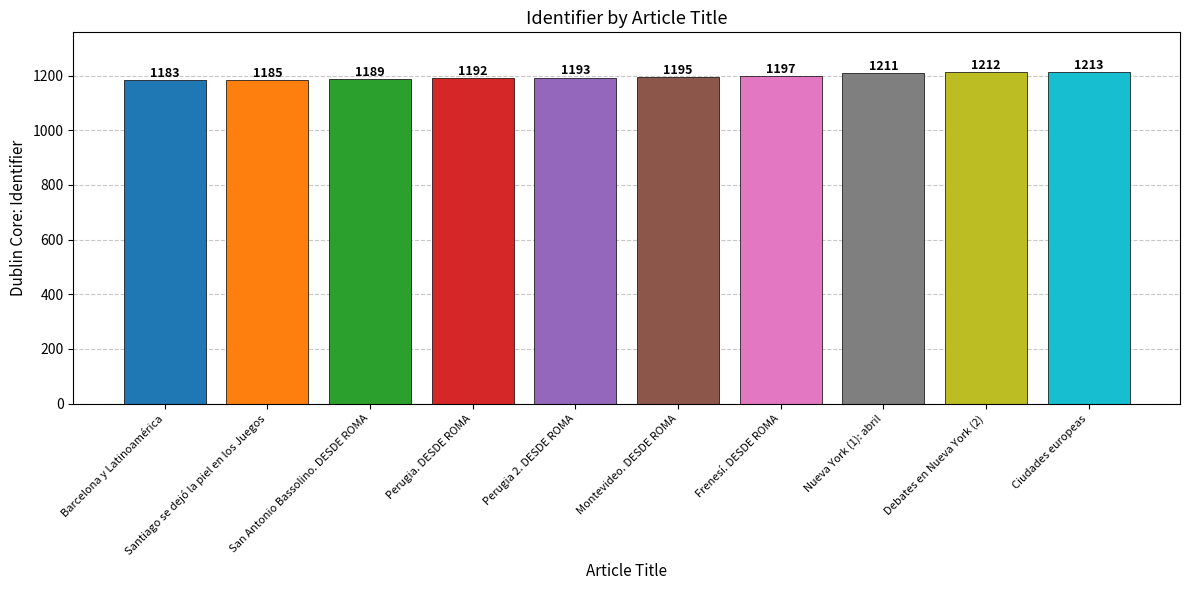

Rank the categories by value from highest to lowest.

Ciudades europeas, Debates en Nueva York (2), Nueva York (1): abril, Frenesí. DESDE ROMA, Montevideo. DESDE ROMA, Perugia 2. DESDE ROMA, Perugia. DESDE ROMA, San Antonio Bassolino. DESDE ROMA, Santiago se dejó la piel en los Juegos, Barcelona y Latinoamérica